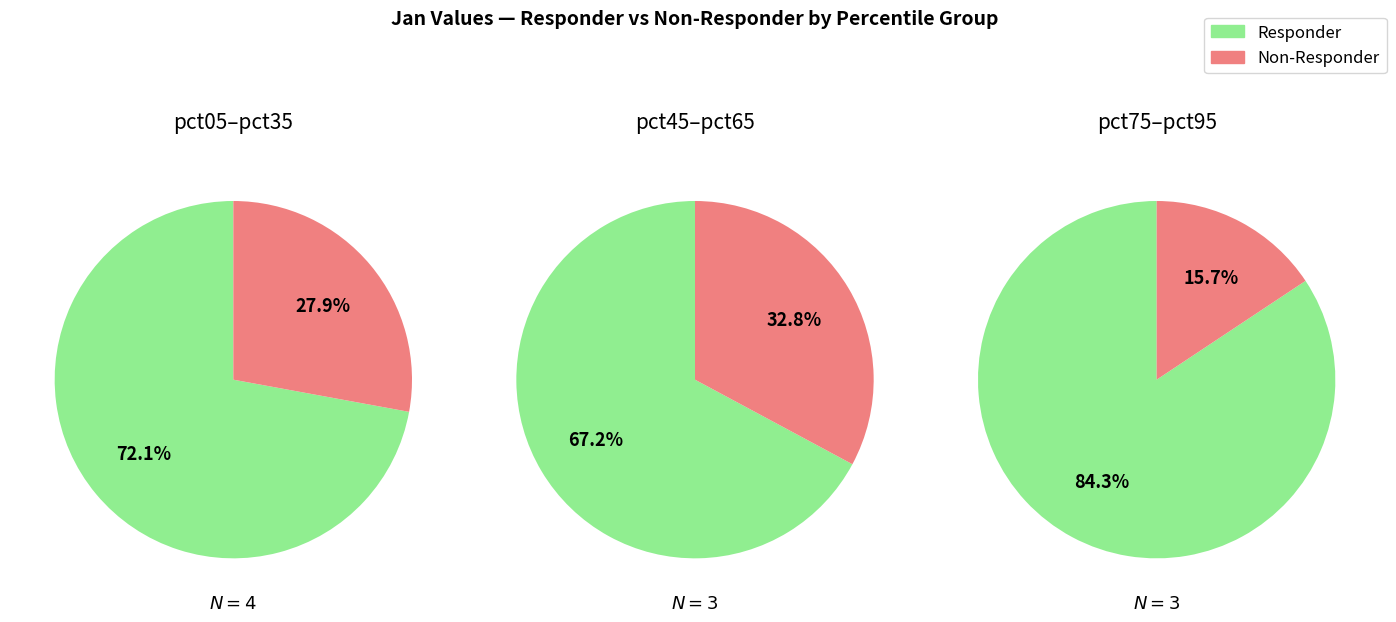

Does pct45 account for over 50% of the chart?

No